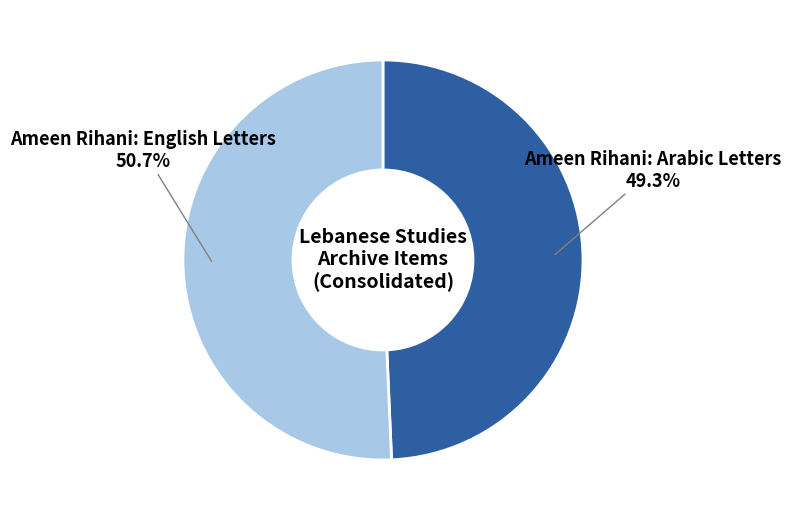

To the nearest percent, what is the difference between the Ameen Rihani: Arabic Letters and Ameen Rihani: English Letters slice percentages?

1%